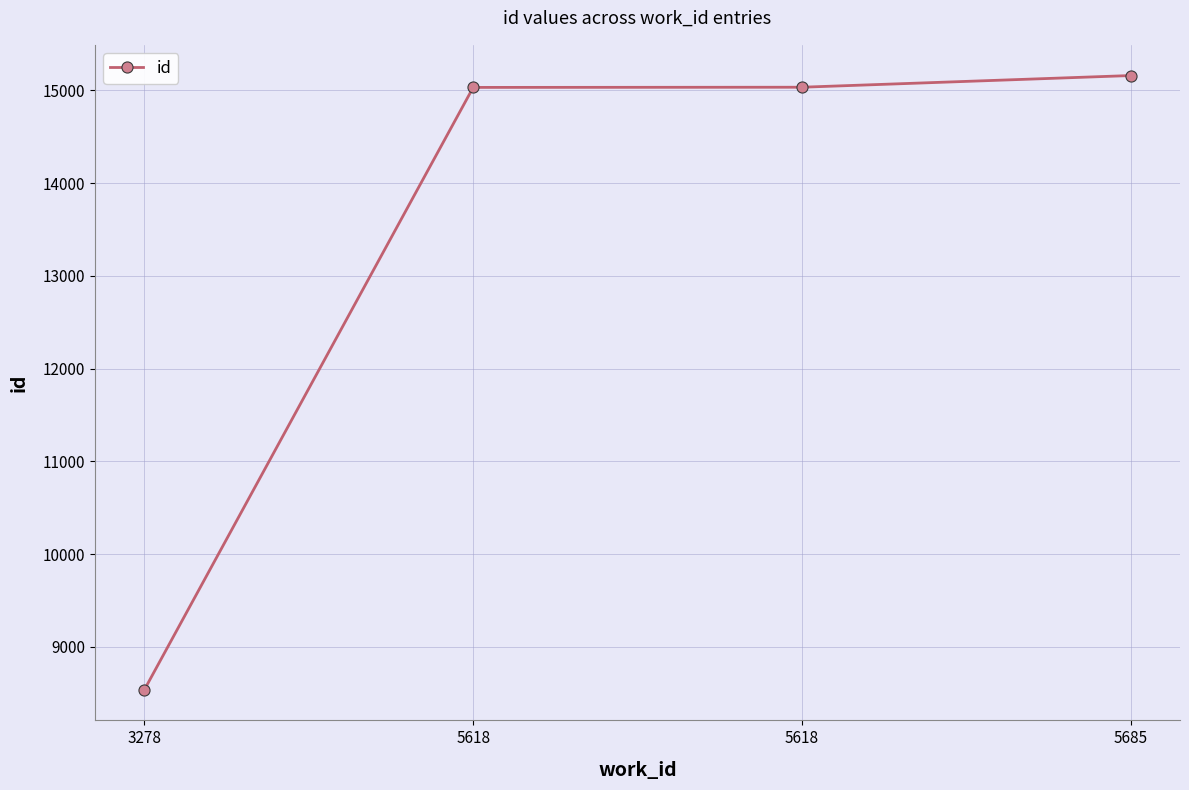

The value at 3278 is 11790. True or false?

False